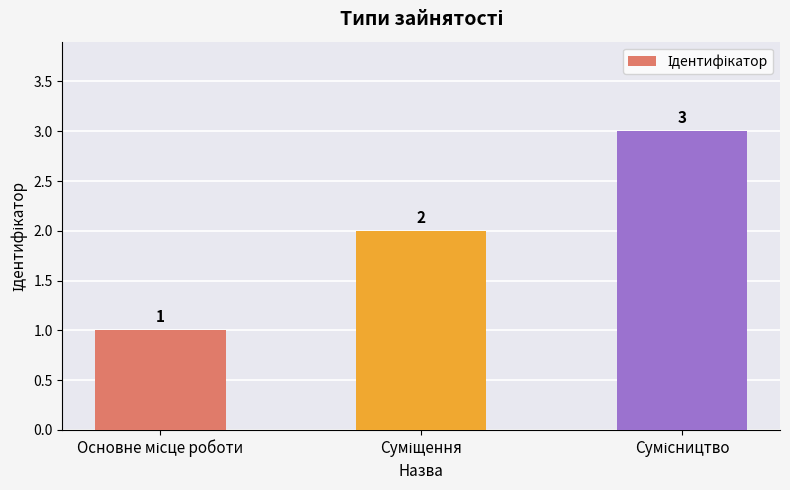

What is the value of the 1st bar from the left?

1